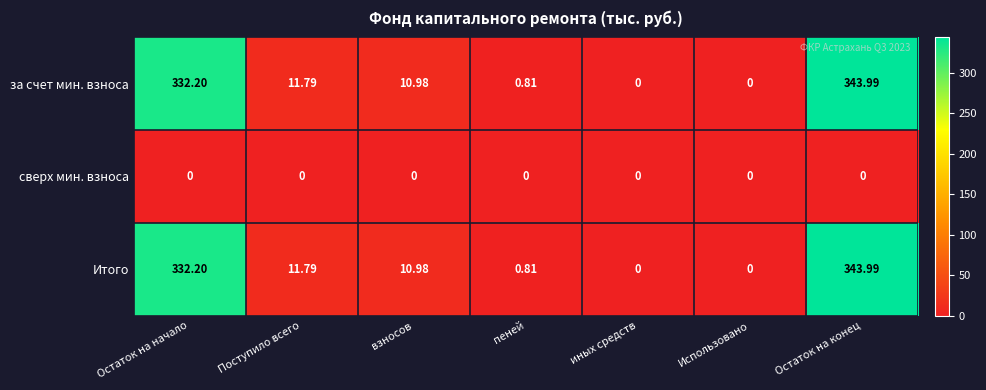

At which label does Итого first exceed 10?

Остаток на начало